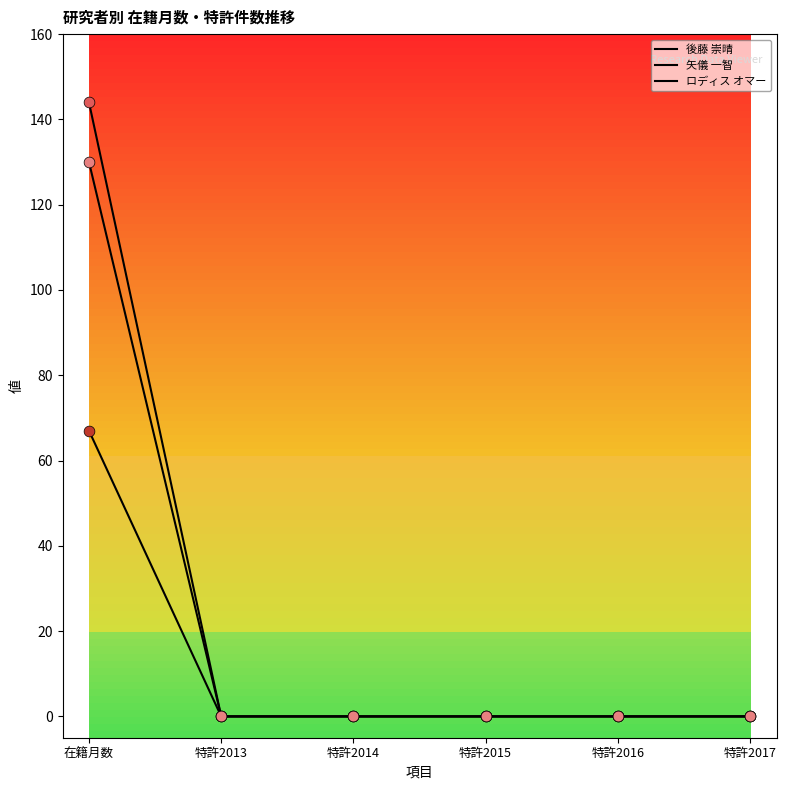

Which series has the largest total across all categories?

後藤 崇晴